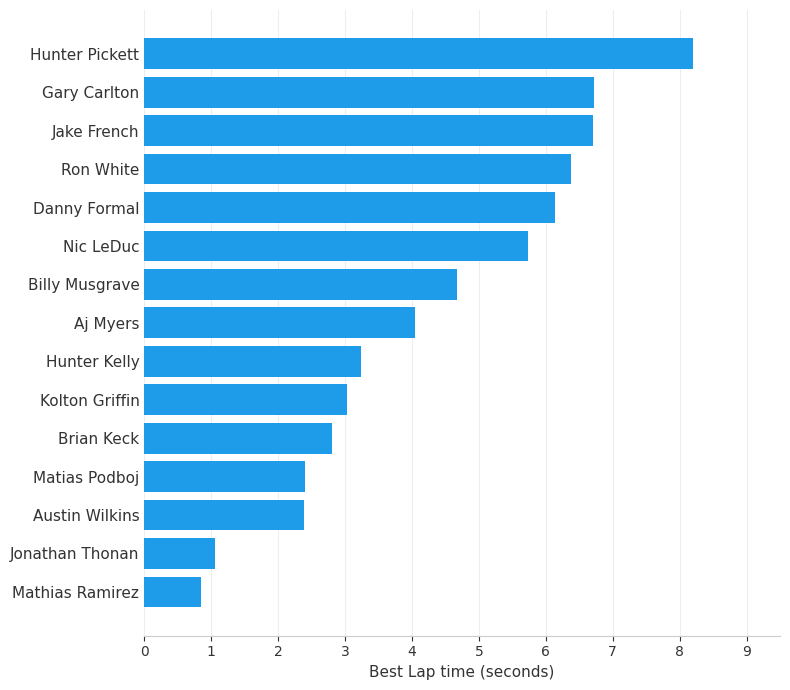

The value at Danny Formal is 6.1. True or false?

True